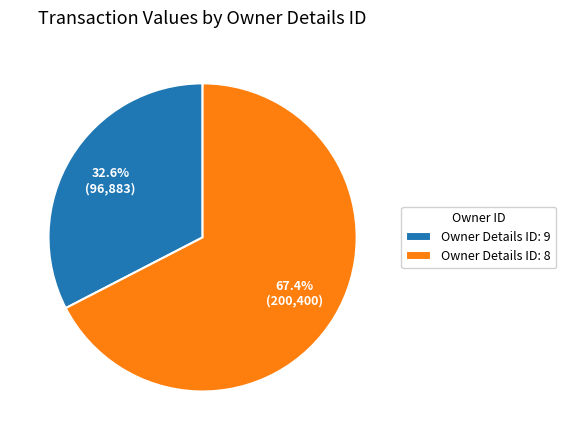

Do Owner Details ID: 9 and Owner Details ID: 8 together represent more than half of the pie?

Yes